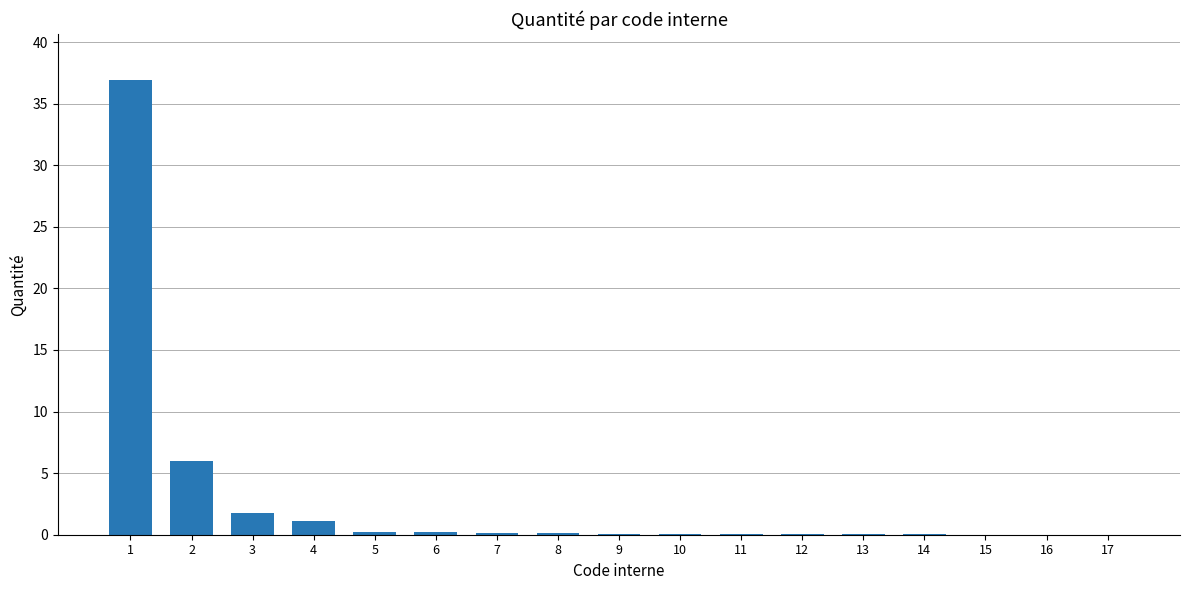

What is the average value?

2.8